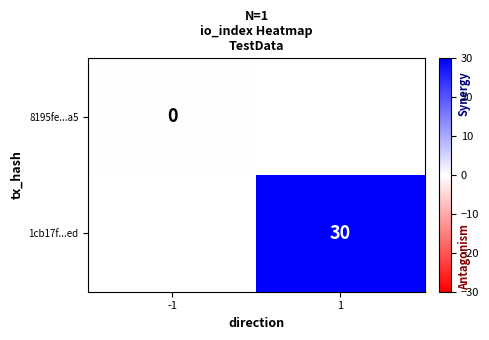

How many distinct data groups are displayed?

2